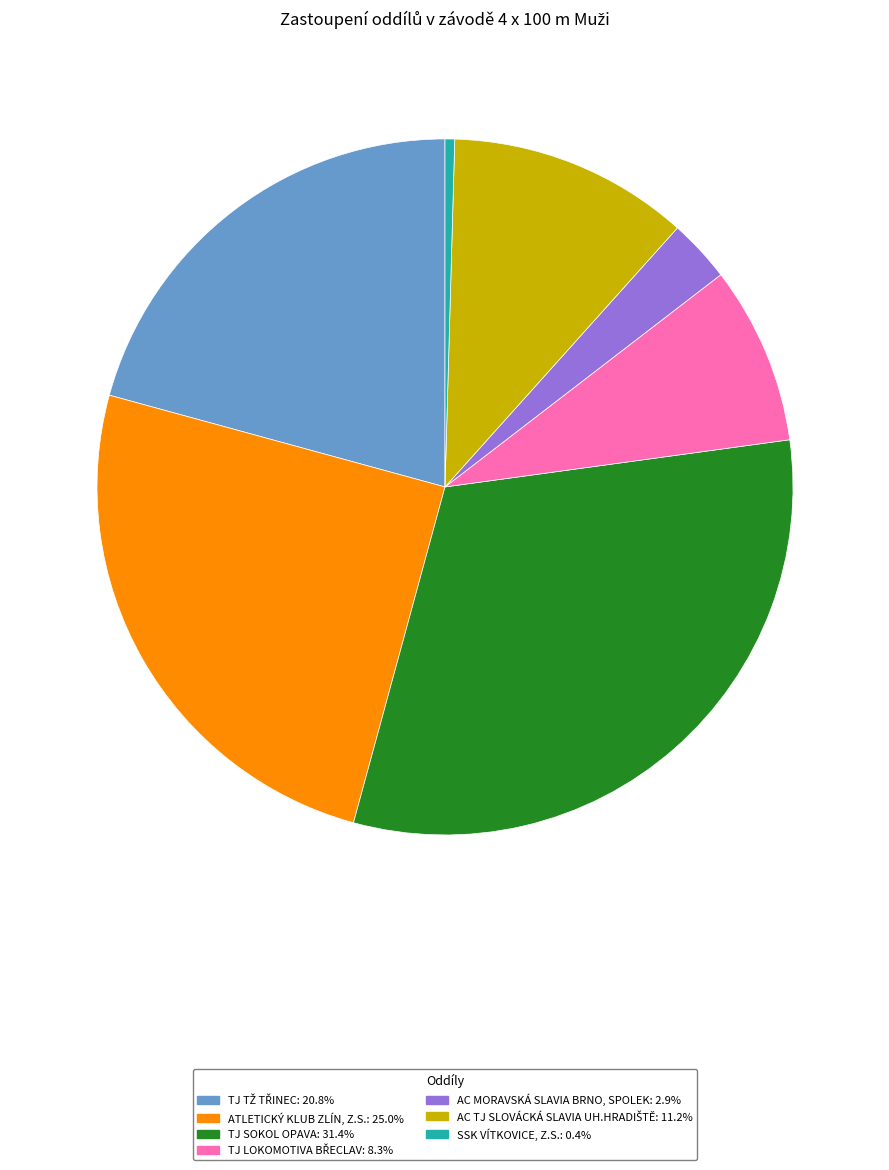

Is there a majority slice in this chart?

No